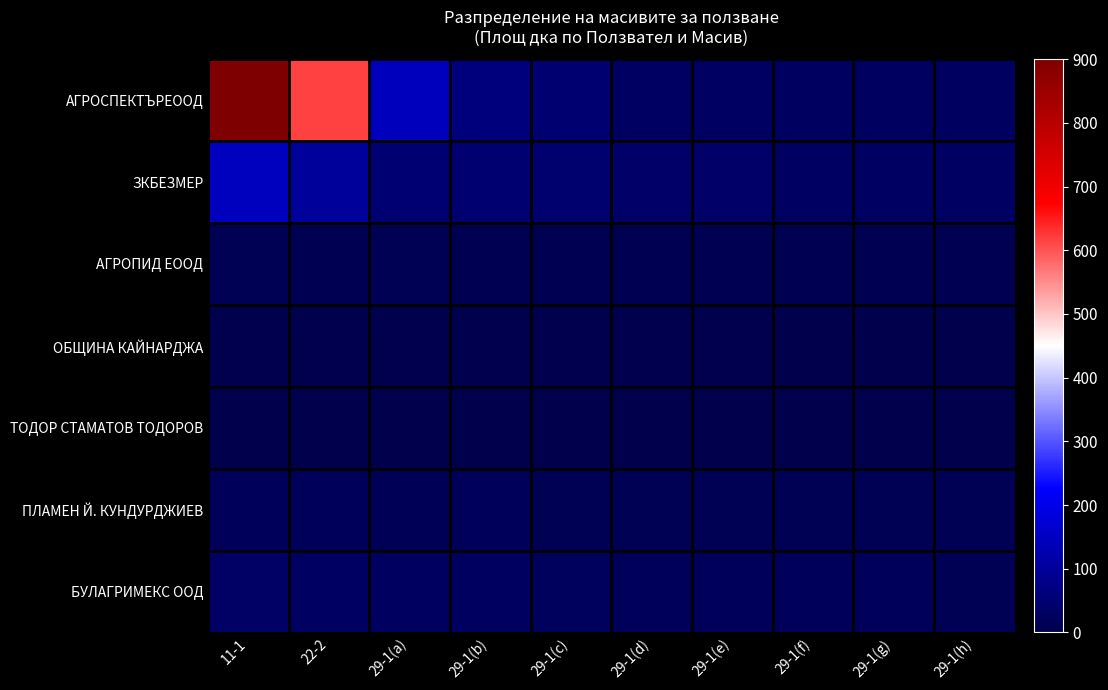

Reading left to right, what are all the values shown in this chart?

АГРОСПЕКТЪРЕООД: 11-1=903.6	22-2=616.8	29-1(a)=142.4	29-1(b)=60.4	29-1(c)=47.9	29-1(d)=30.0	29-1(e)=29.0	29-1(f)=28.0	29-1(g)=27.4	29-1(h)=25.9
ЗКБЕЗМЕР: 11-1=144.2	22-2=100.0	29-1(a)=50.0	29-1(b)=47.9	29-1(c)=42.3	29-1(d)=36.0	29-1(e)=35.6	29-1(f)=30.0	29-1(g)=30.0	29-1(h)=29.0
АГРОПИД ЕООД: 11-1=12.3	22-2=10.0	29-1(a)=11.7	29-1(b)=10.0	29-1(c)=10.0	29-1(d)=10.0	29-1(e)=10.0	29-1(f)=9.9	29-1(g)=9.9	29-1(h)=9.7
ОБЩИНА КАЙНАРДЖА: 11-1=6.1	22-2=5.0	29-1(a)=5.0	29-1(b)=5.0	29-1(c)=5.0	29-1(d)=4.9	29-1(e)=3.9	29-1(f)=3.3	29-1(g)=2.8	29-1(h)=2.7
ТОДОР СТАМАТОВ ТОДОРОВ: 11-1=2.7	22-2=1.9	29-1(a)=1.9	29-1(b)=1.9	29-1(c)=1.8	29-1(d)=1.8	29-1(e)=1.2	29-1(f)=0.9	29-1(g)=0.8	29-1(h)=0.6
ПЛАМЕН Й. КУНДУРДЖИЕВ: 11-1=20.0	22-2=20.0	29-1(a)=15.0	29-1(b)=17.8	29-1(c)=13.9	29-1(d)=13.1	29-1(e)=13.0	29-1(f)=12.3	29-1(g)=12.0	29-1(h)=12.0
БУЛАГРИМЕКС ООД: 11-1=35.0	22-2=30.0	29-1(a)=26.0	29-1(b)=25.6	29-1(c)=21.8	29-1(d)=20.5	29-1(e)=20.4	29-1(f)=20.0	29-1(g)=20.0	29-1(h)=14.0